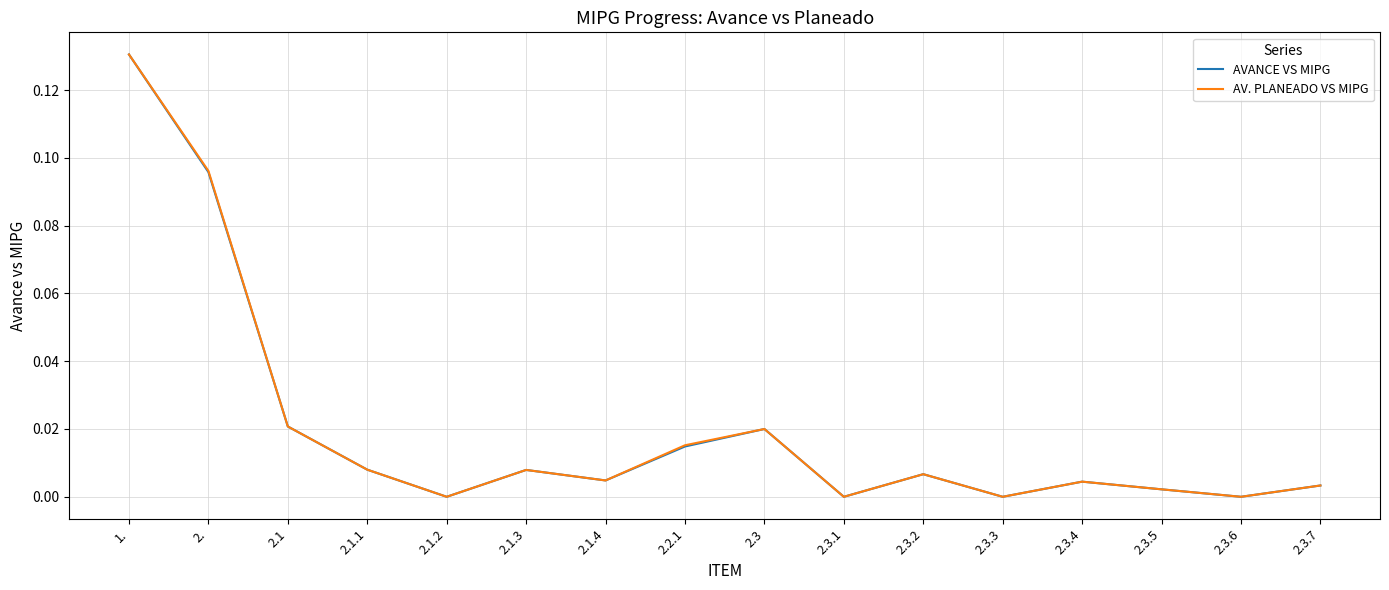

What position from the right is 2.1.1?

13